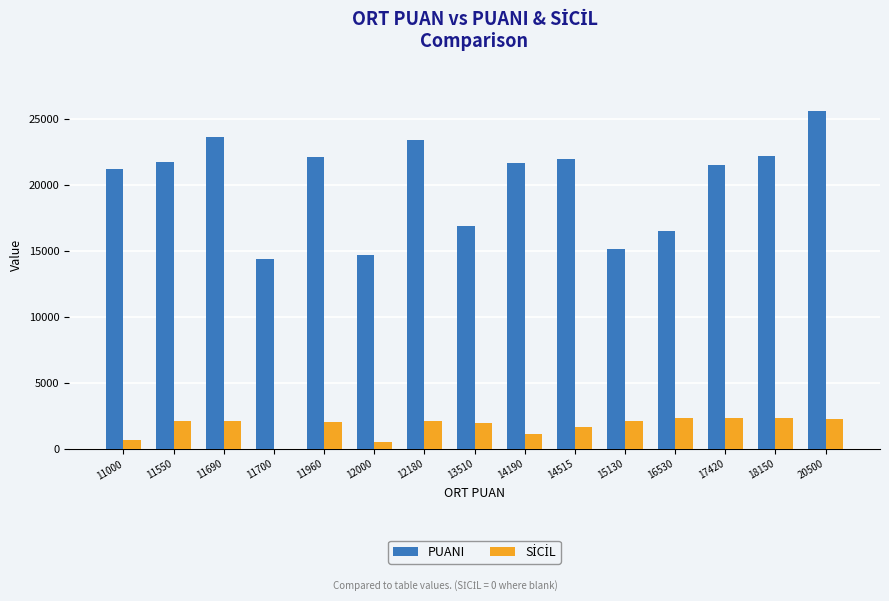

Between 11550 and 13510, which series saw the biggest shift?

PUANI